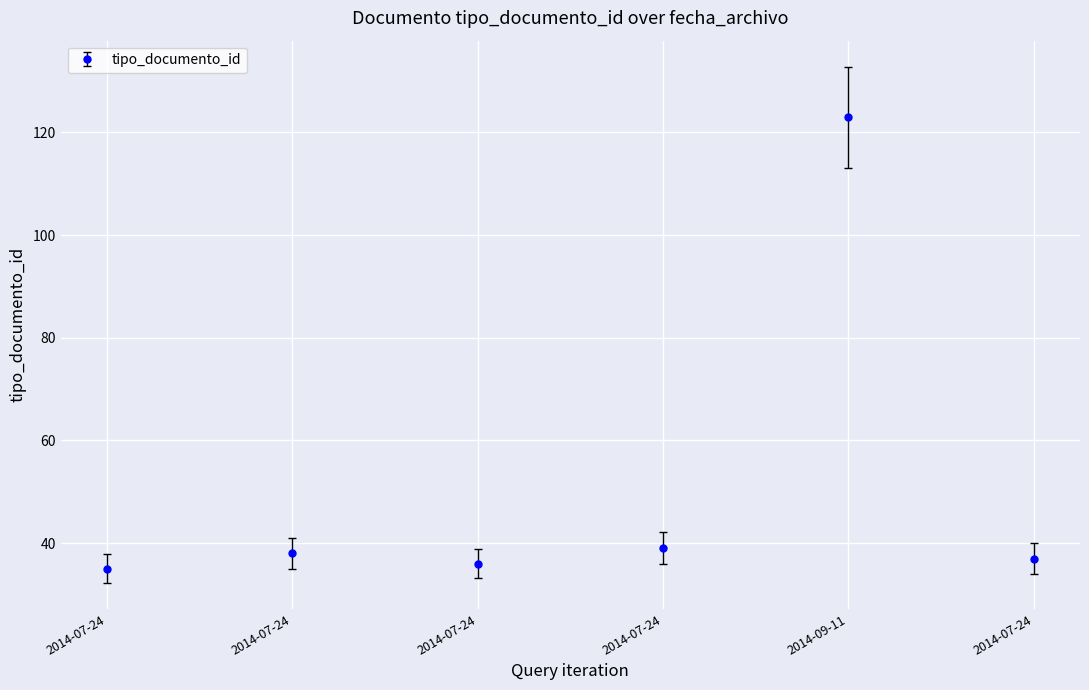

At which label does the data first exceed 38?

2014-07-24